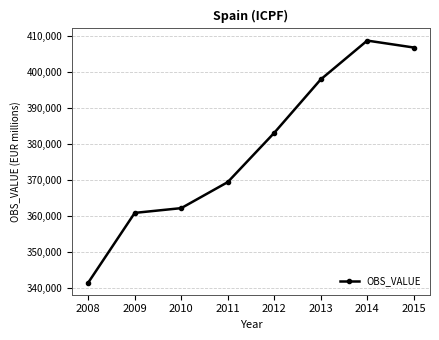

What is the ratio of the value at 2015 to the value at 2008?

1.2